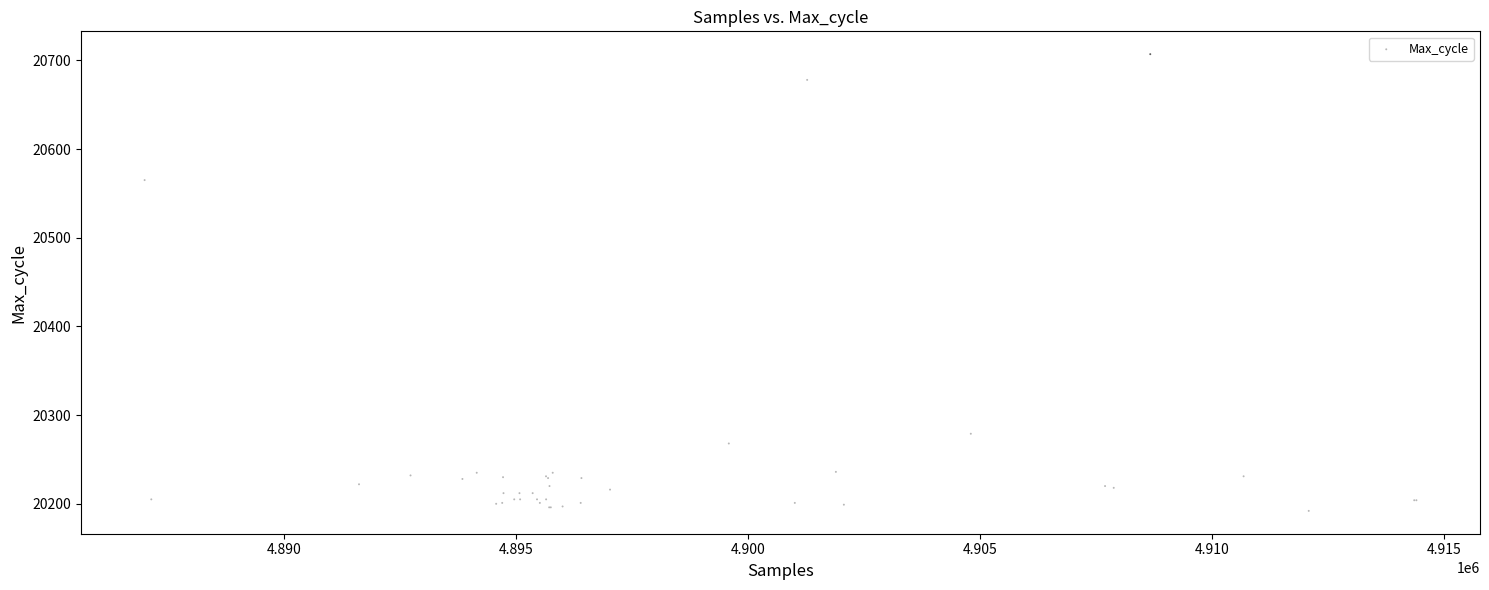

What Y value in the scatter plot is closest to 20449?

20565